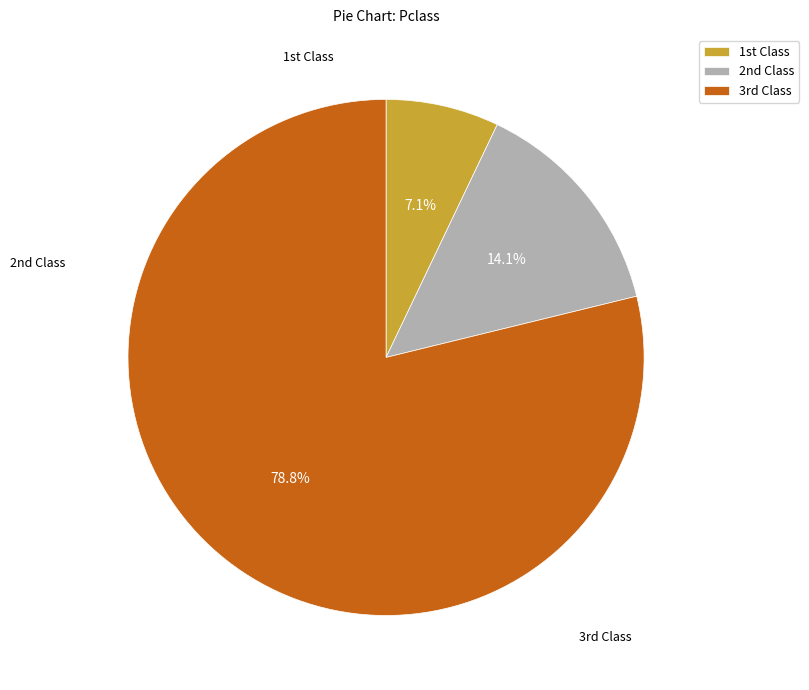

Rank the categories by value from highest to lowest.

3rd Class, 2nd Class, 1st Class